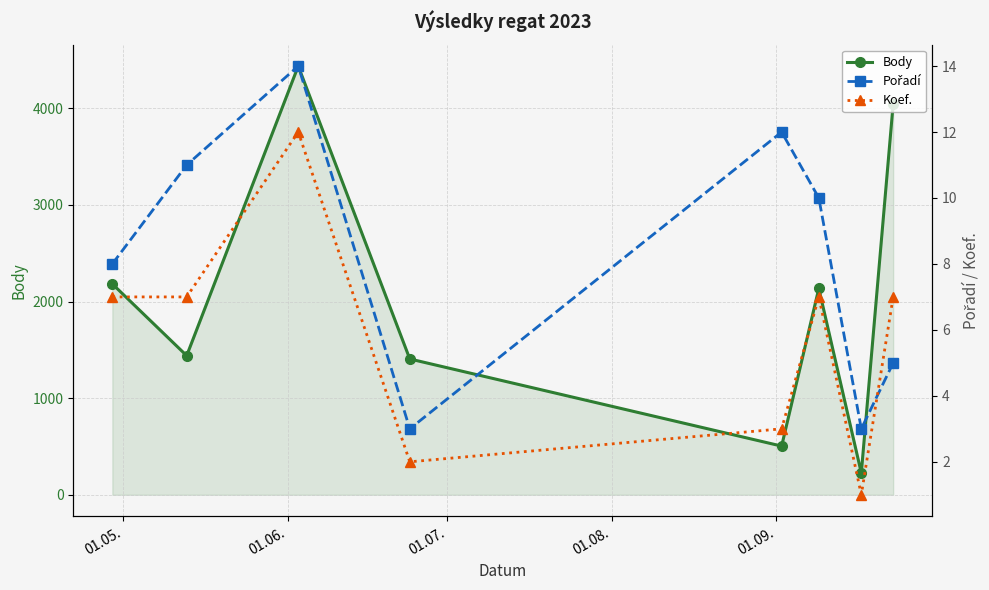

True or false: Body and Koef. intersect in this chart.

False